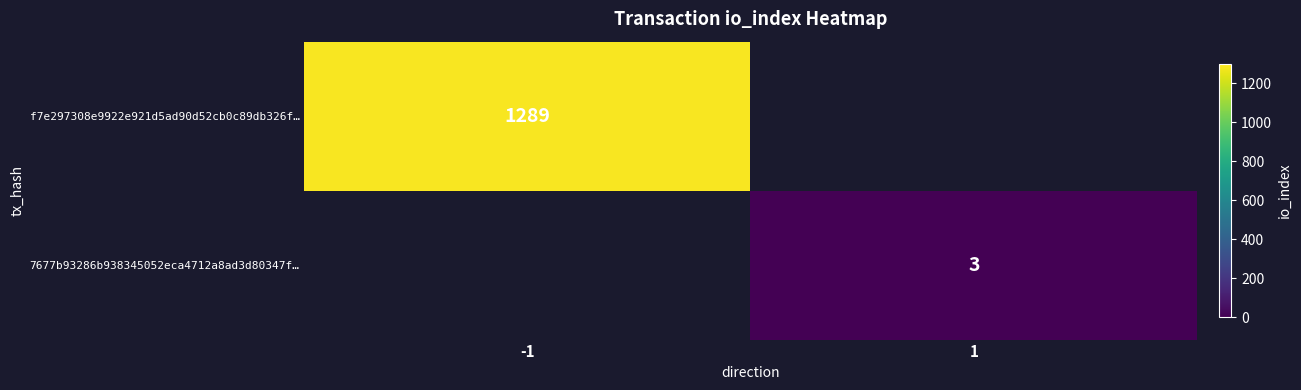

How many series are shown in this chart?

2